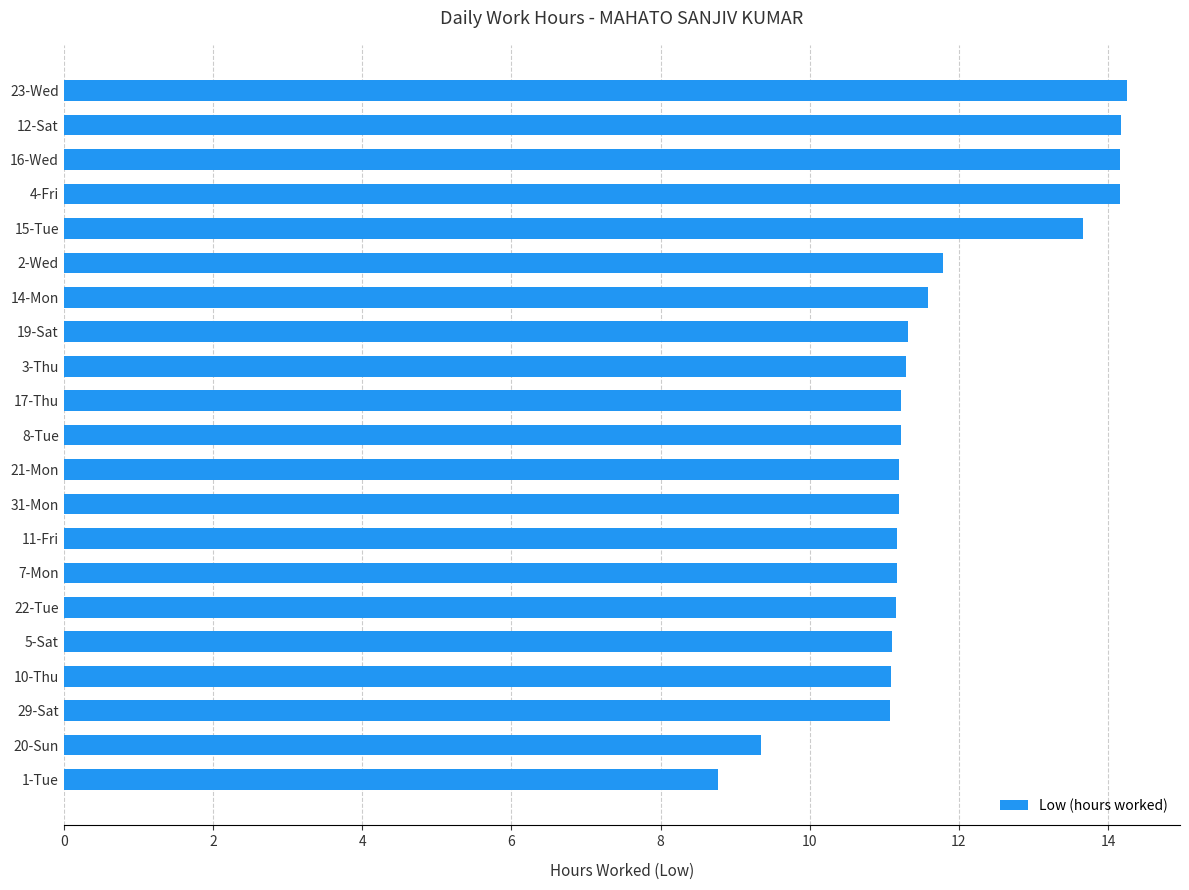

The value at 3-Thu is 7.0. True or false?

False